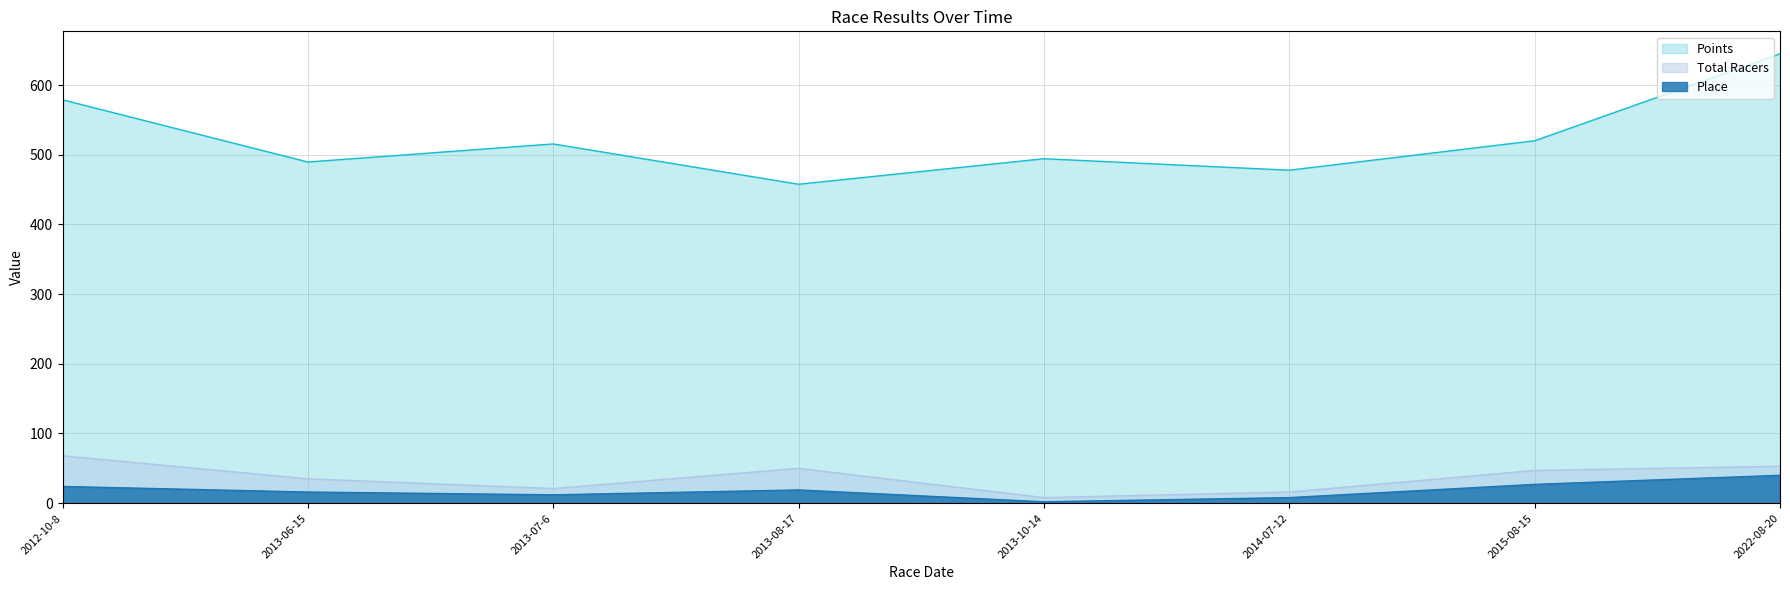

Which has a higher value, 2013-10-14 or 2012-10-8?

2012-10-8